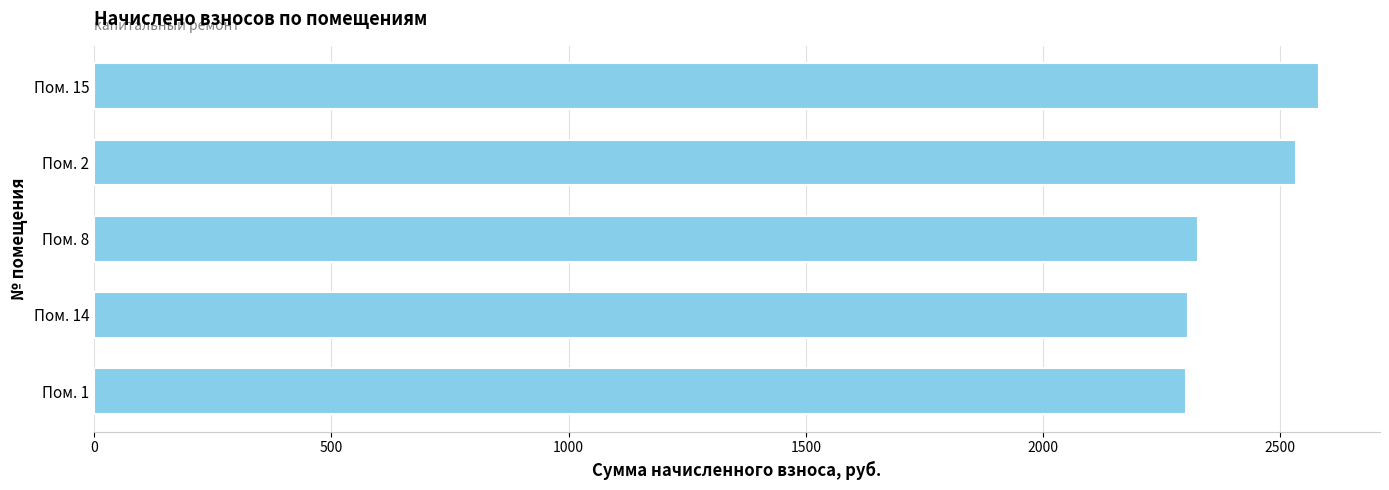

What is the label of the 3rd bar from the top?

Пом. 8